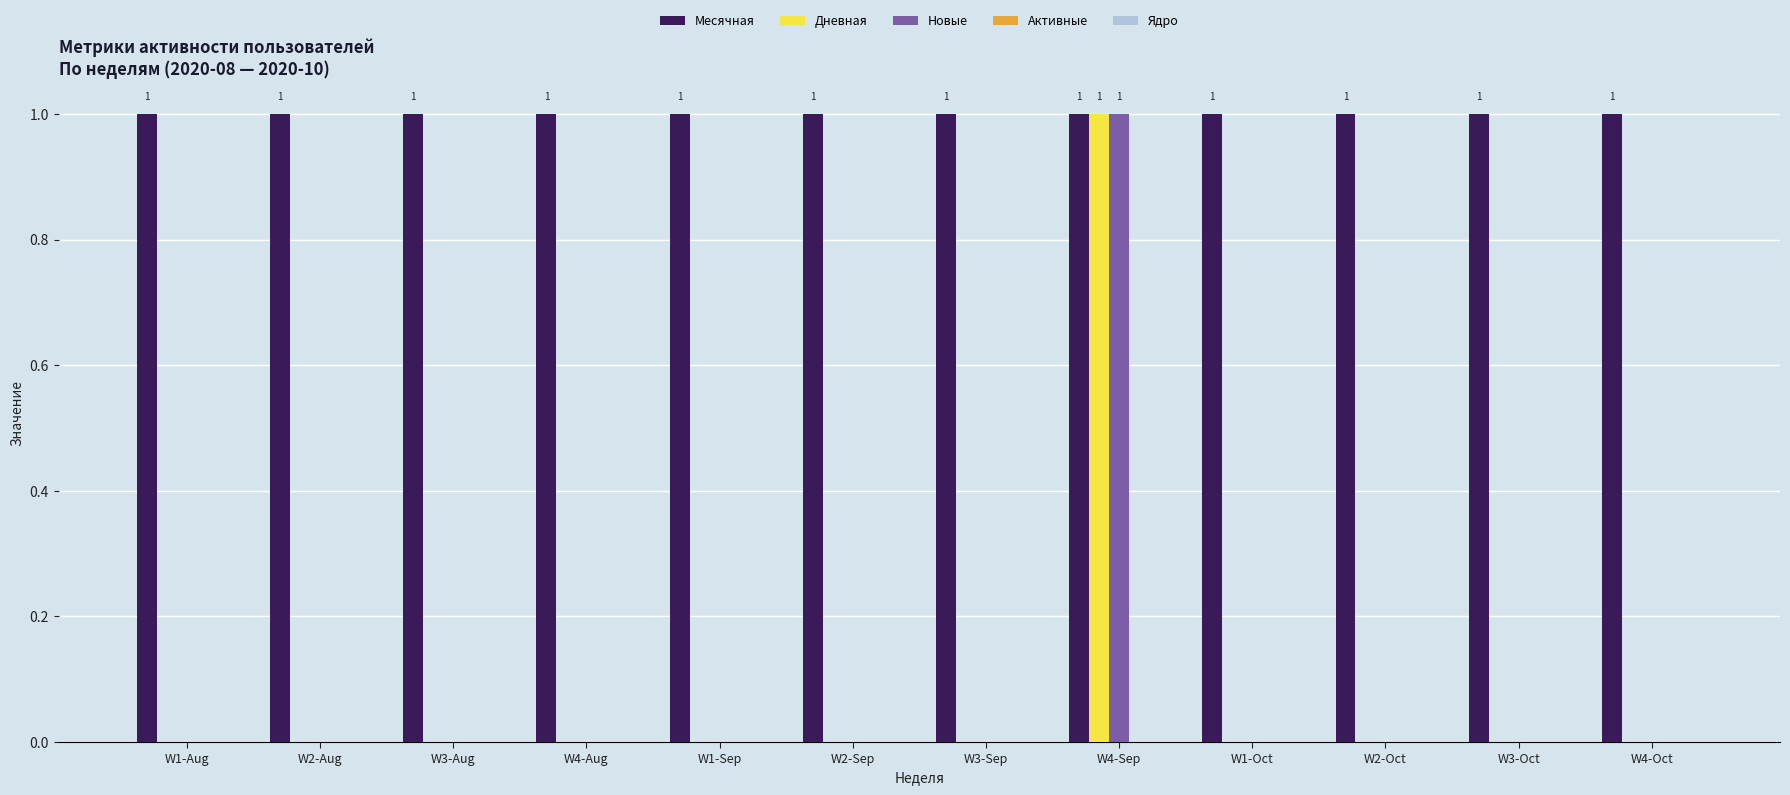

At which category is the sum across all series the highest?

W4-Sep